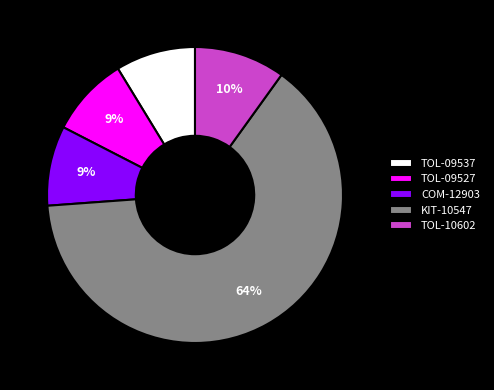

Between KIT-10547 and TOL-09527, which is larger?

KIT-10547